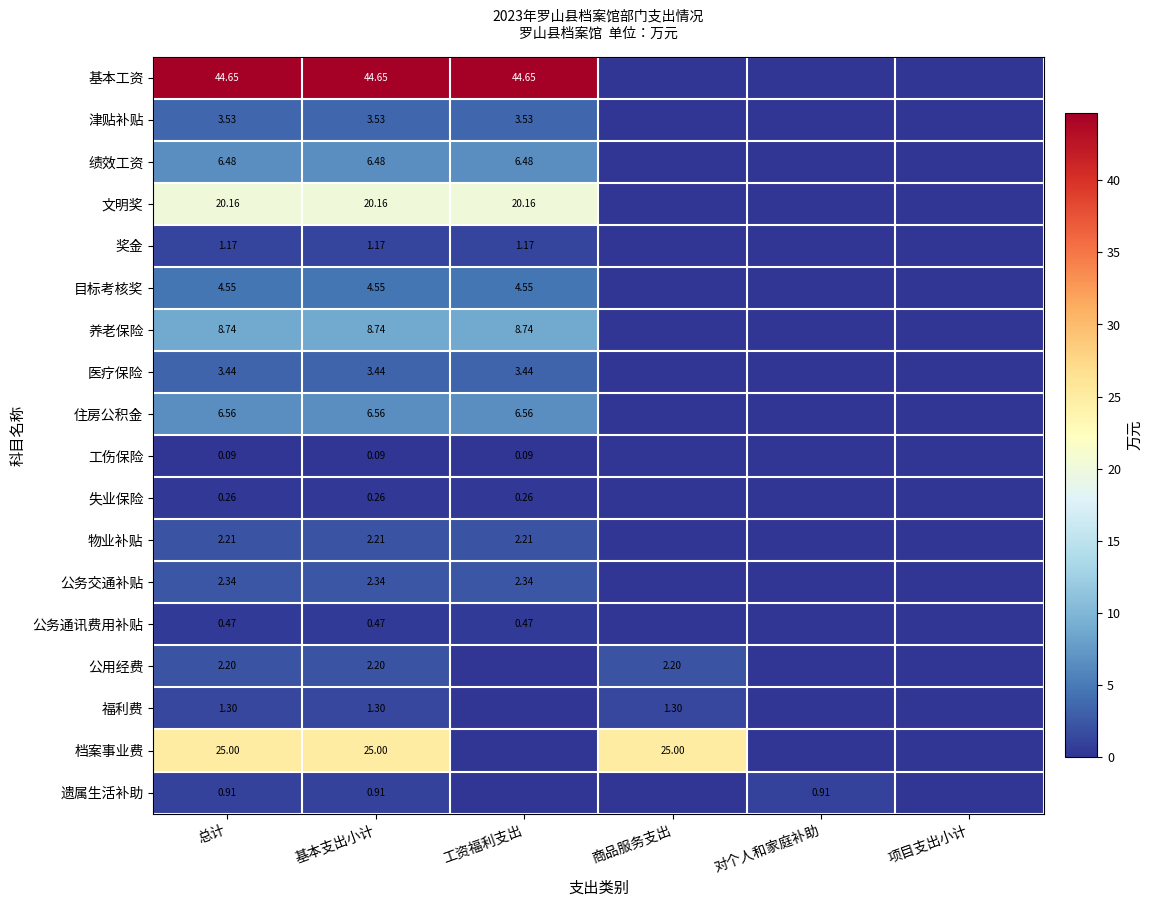

Rank the series at 基本支出小计 from highest to lowest value.

基本工资, 档案事业费, 文明奖, 养老保险, 住房公积金, 绩效工资, 目标考核奖, 津贴补贴, 医疗保险, 公务交通补贴, 物业补贴, 公用经费, 福利费, 奖金, 遗属生活补助, 公务通讯费用补贴, 失业保险, 工伤保险